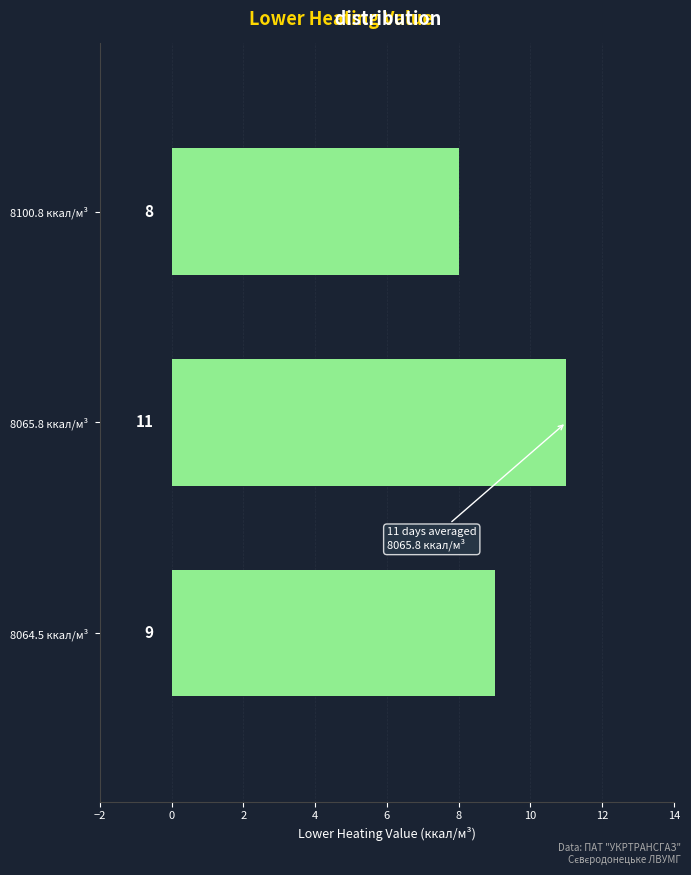

Reading bottom to top, extract all data points from this chart.

8064.5 ккал/м³=9	8065.8 ккал/м³=11	8100.8 ккал/м³=8